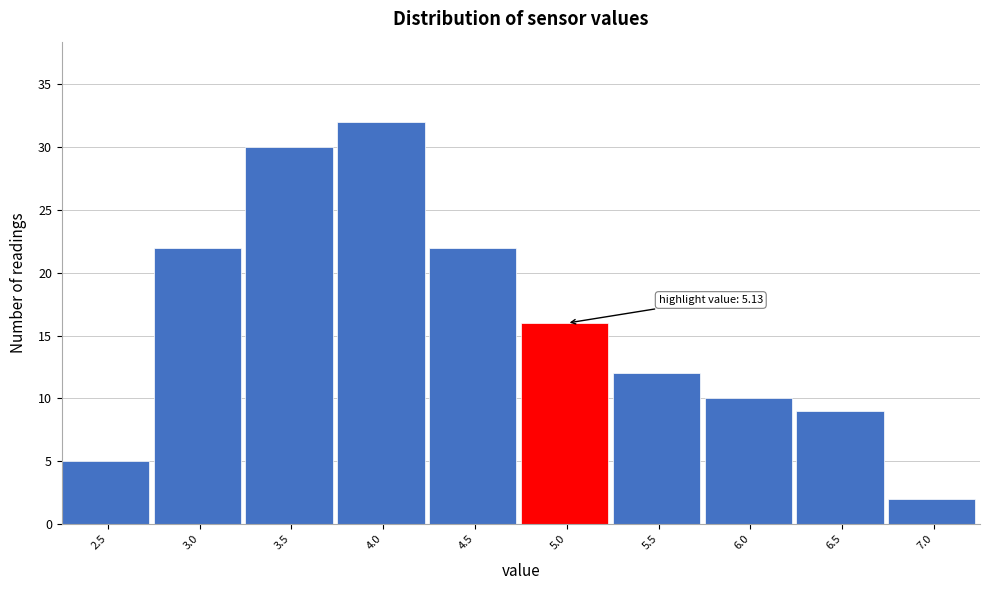

Reading left to right, what are all the values shown in this chart?

5	22	30	32	22	16	12	10	9	2